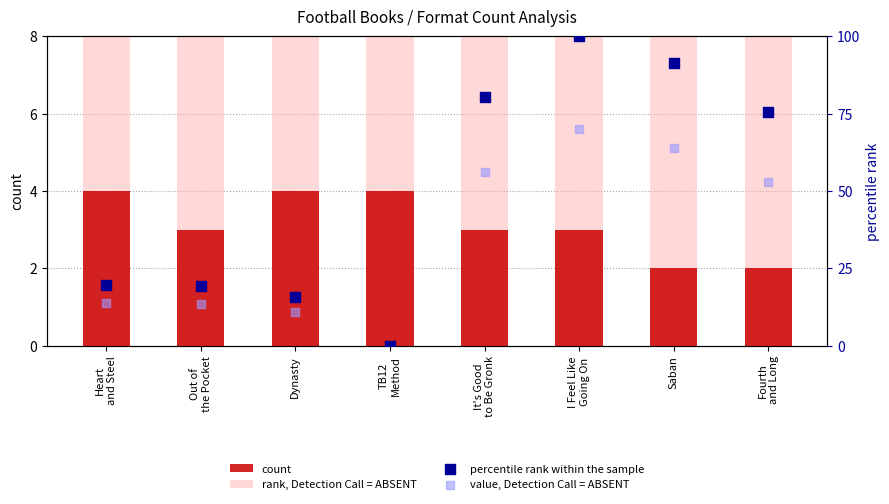

Is the value of percentile rank within the sample at Dynasty greater than the value of rank, Detection Call = ABSENT at It's Good
to Be Gronk?

No